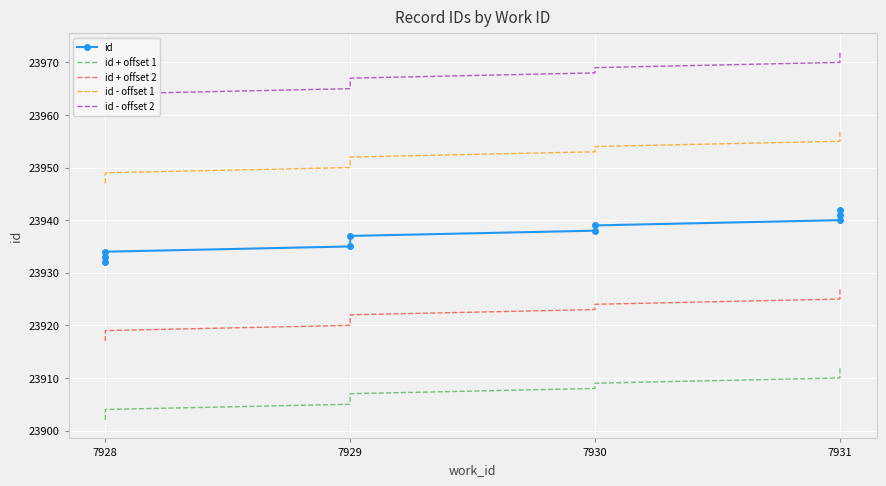

Which series has the largest total across all categories?

id - offset 2